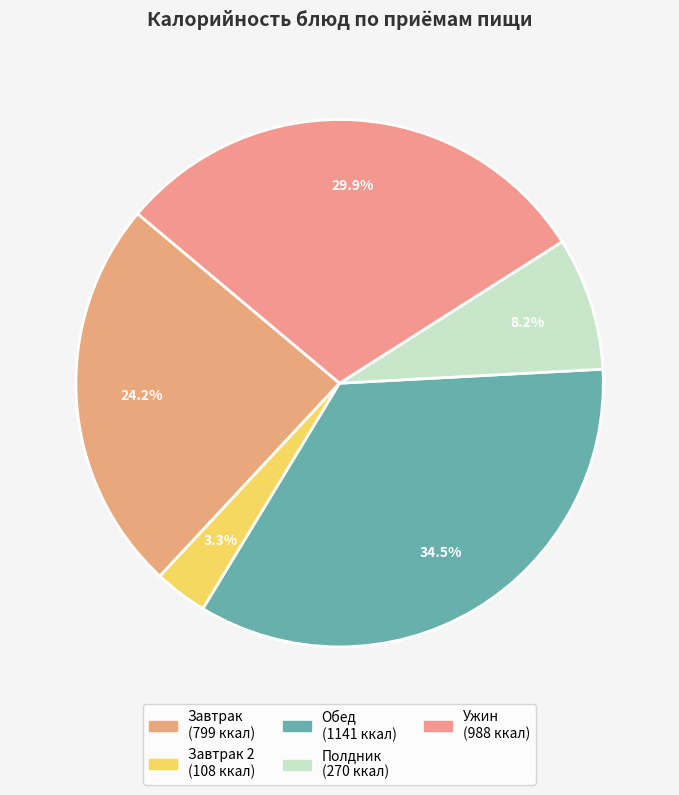

Does any single category account for the majority?

No